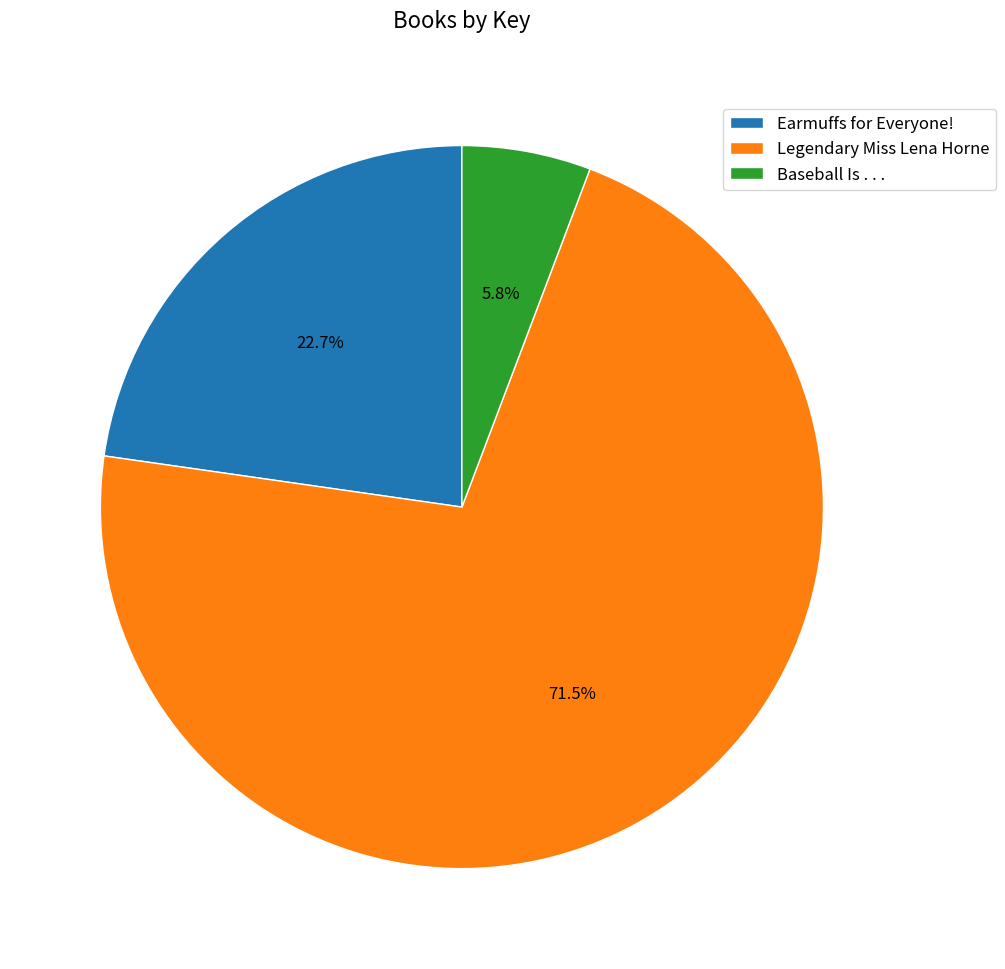

What percentage is the Earmuffs for Everyone! slice, to the nearest percent?

23%